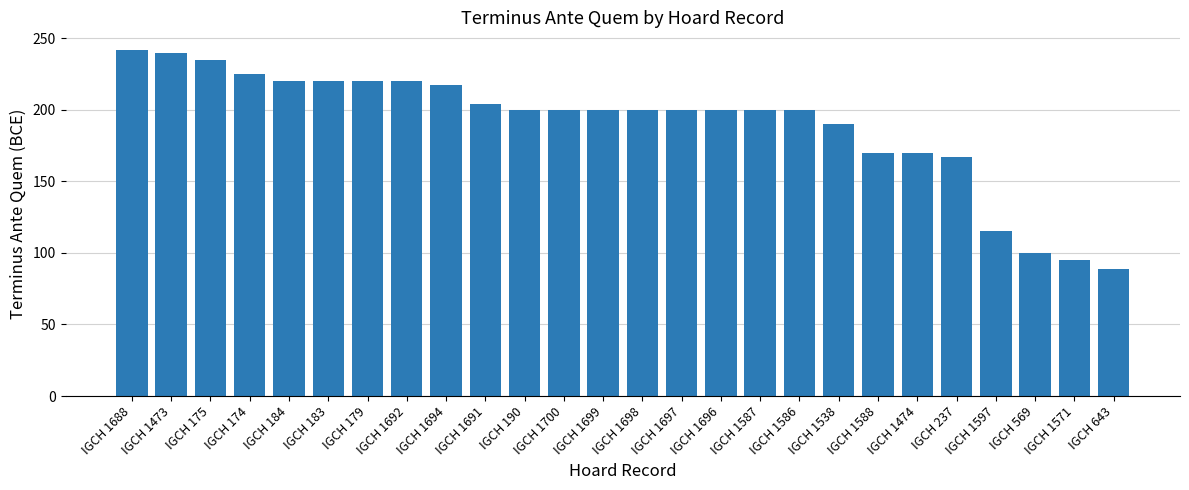

What is the sum of all values?

4939